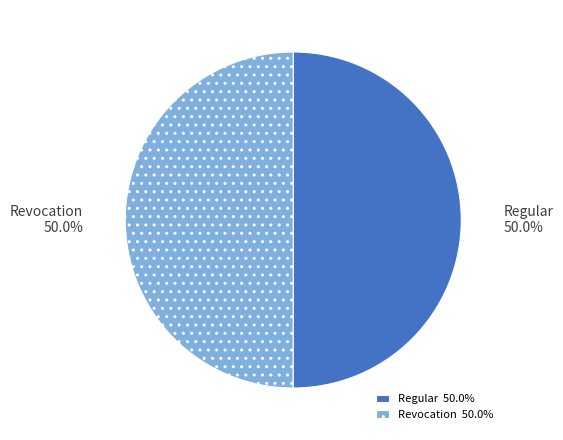

Do Regular and Revocation together represent more than half of the pie?

Yes